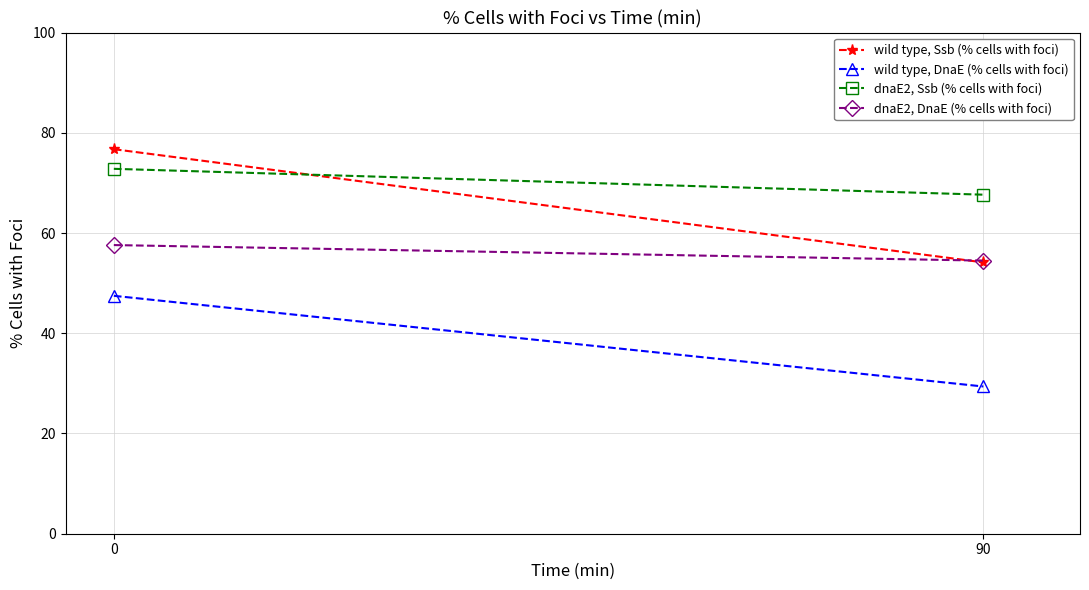

What is the average value of the wild type, Ssb (% cells with foci) series?

65.4